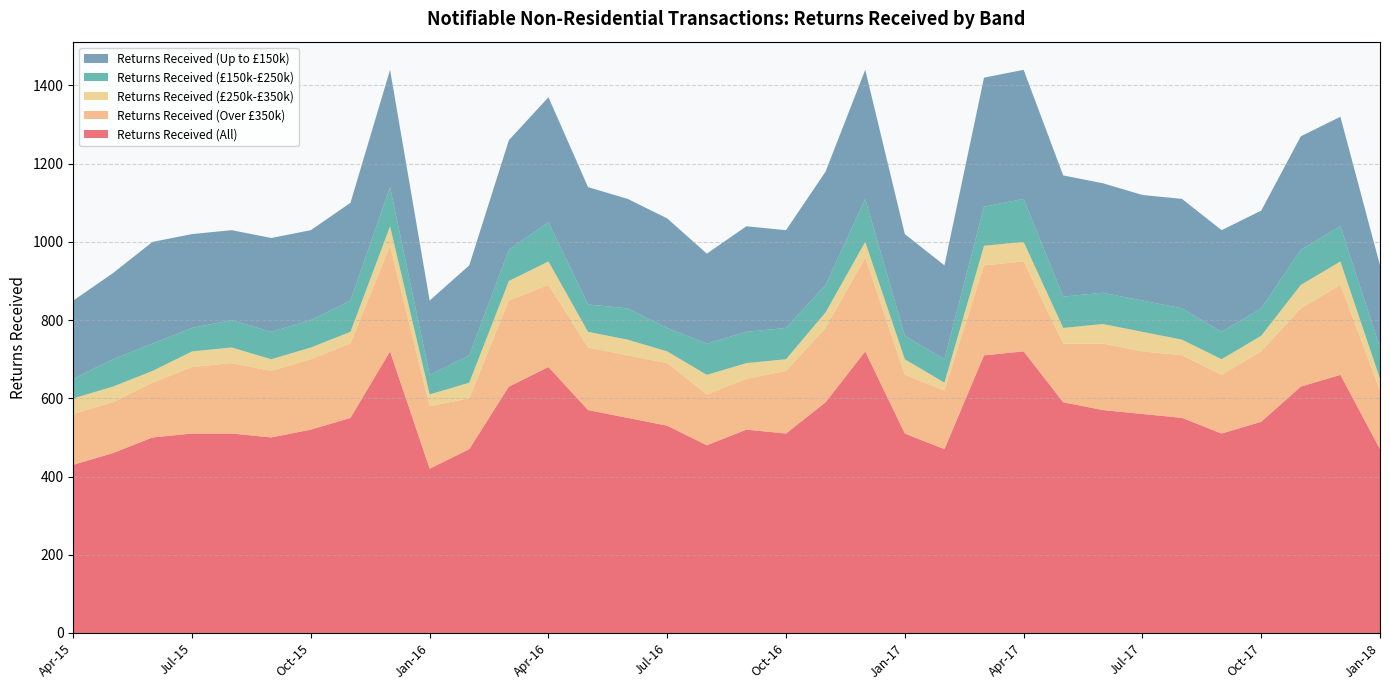

Reading right to left, what are all the values shown in this chart?

Returns Received (All): 470	660	630	540	510	550	560	570	590	720	710	470	510	720	590	510	520	480	530	550	570	680	630	470	420	720	550	520	500	510	510	500	460	430
Returns Received (Over £350k): 150	230	200	180	150	160	160	170	150	230	230	150	150	240	190	160	130	130	160	160	160	210	220	130	160	270	190	180	170	180	170	140	130	130
Returns Received (£250k-£350k): 30	60	60	40	40	40	50	50	40	50	50	20	40	40	40	30	40	50	30	40	40	60	50	40	30	50	30	30	30	40	40	30	40	40
Returns Received (£150k-£250k): 80	90	90	70	70	80	80	80	80	110	100	60	60	110	70	80	80	80	60	80	70	100	80	70	50	100	80	70	70	70	60	70	70	50
Returns Received (Up to £150k): 210	280	290	250	260	280	270	280	310	330	330	240	260	330	290	250	270	230	280	280	300	320	280	230	190	300	250	230	240	230	240	260	220	200